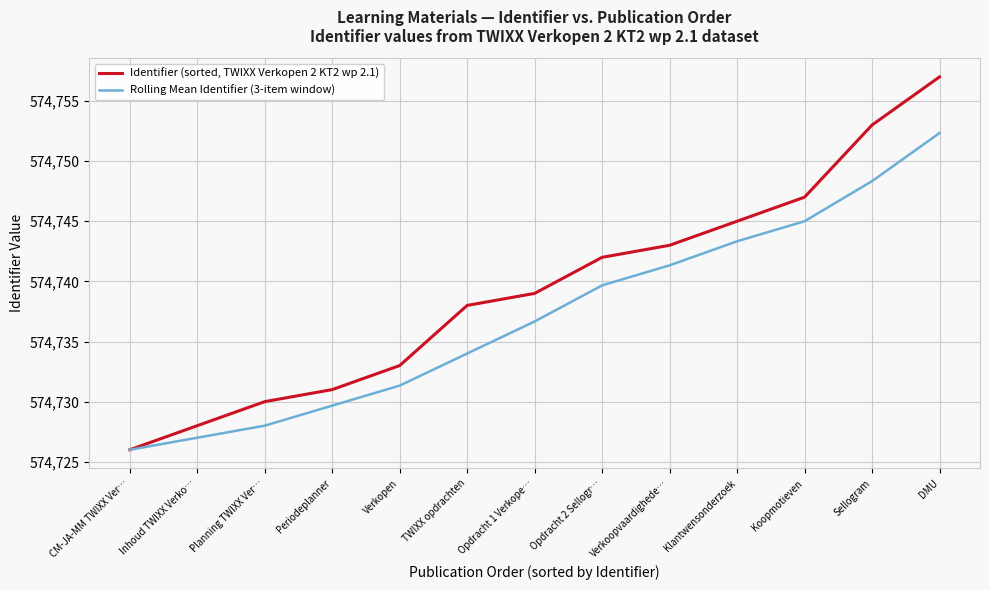

Which series has the largest total across all categories?

Identifier (sorted, TWIXX Verkopen 2 KT2 wp 2.1)